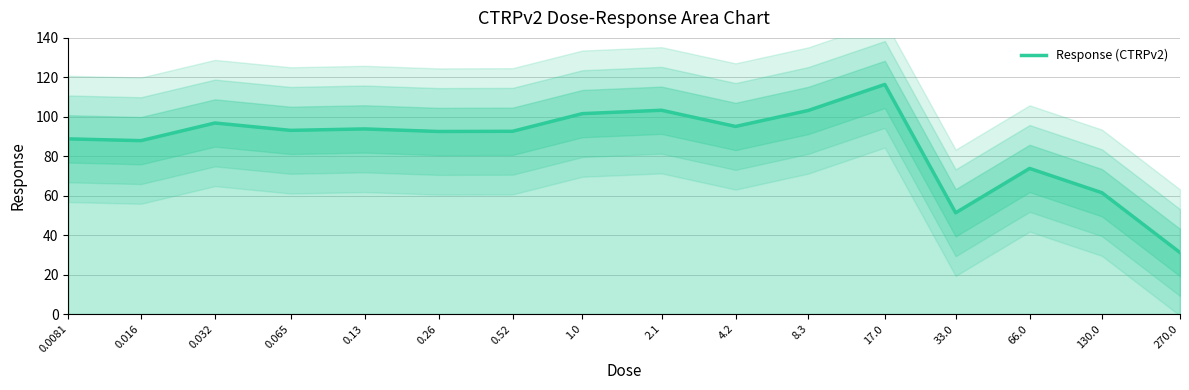

The chart shows a value of 73.8 at 66.0. True or false?

True